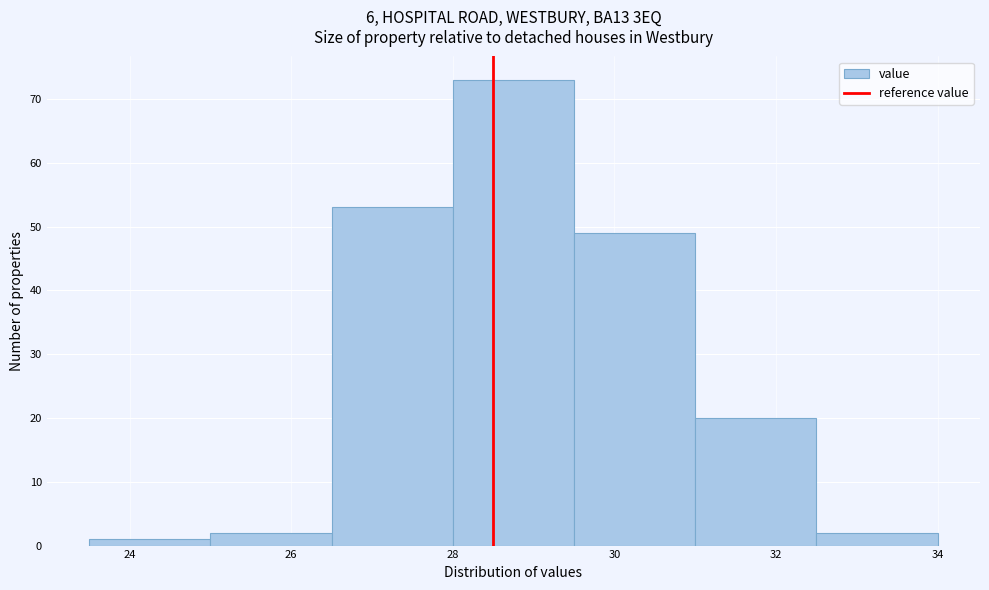

Reading left to right, list every bar in this chart as the range it spans on the x-axis followed by its height. Neither the bar edges nor the heights are printed on the chart, so give them approximately, as read against the axes.

23.5 to 25.0: 1
25.0 to 26.5: 2
26.5 to 28.0: 53
28.0 to 29.5: 73
29.5 to 31.0: 49
31.0 to 32.5: 20
32.5 to 34.0: 2